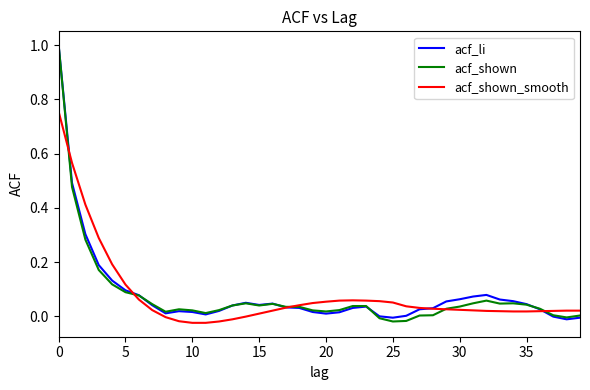

How many lines are shown in the chart?

3